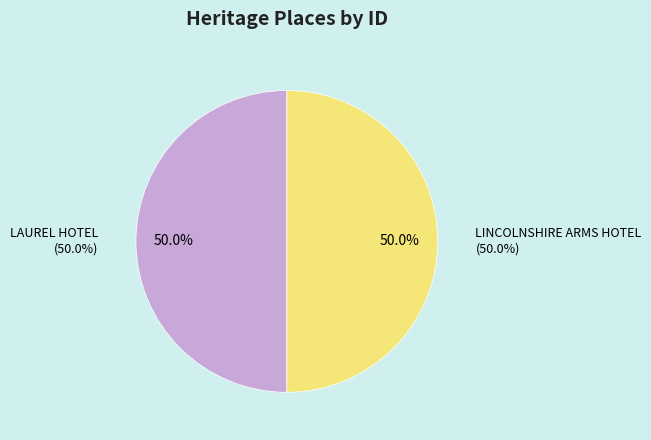

Which category accounts for the majority?

LINCOLNSHIRE ARMS HOTEL